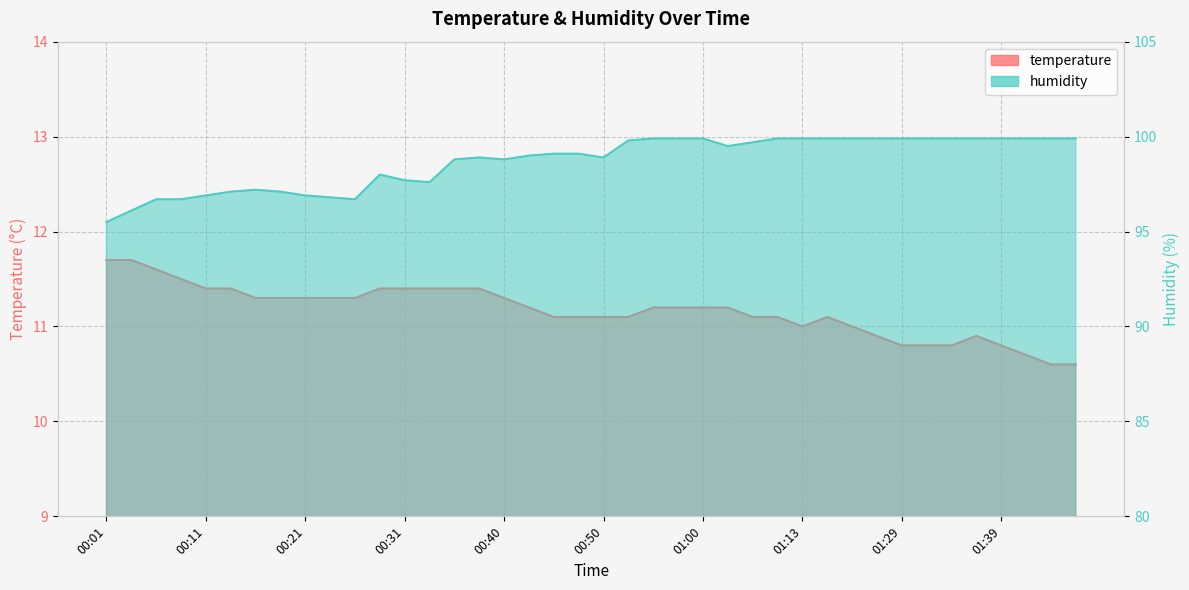

What is the label of the 39th point from the right?

00:04